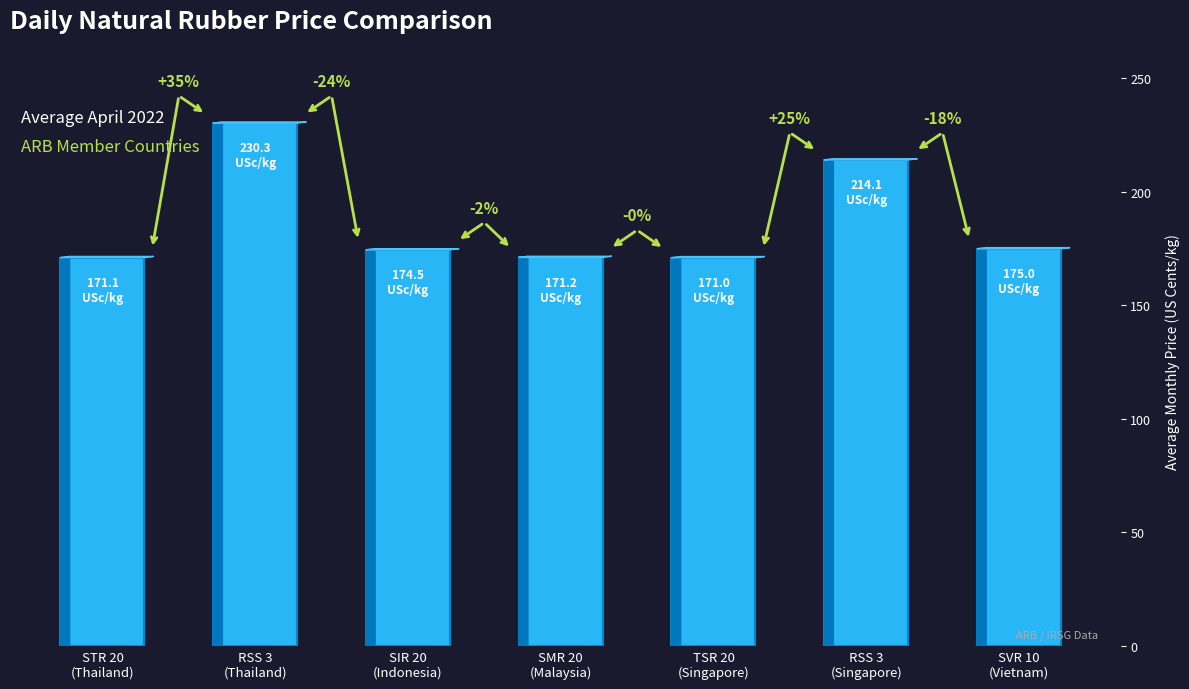

Are the bars horizontal?

No